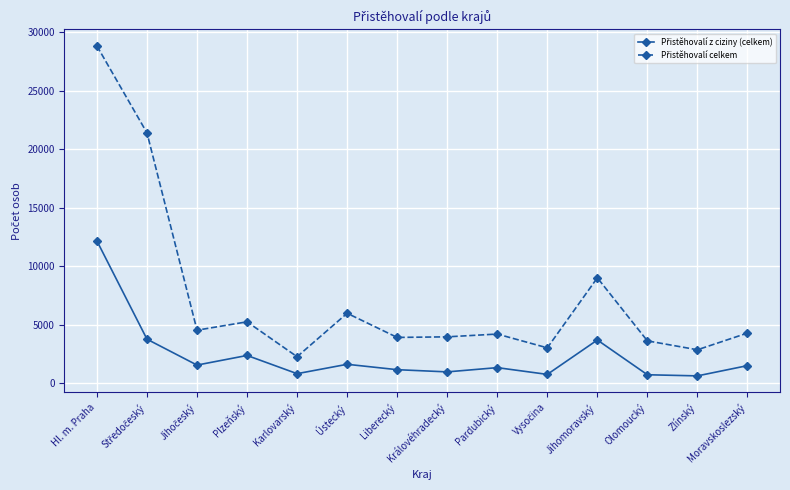

What is the spread (max minus min) of values at Liberecký?

2754